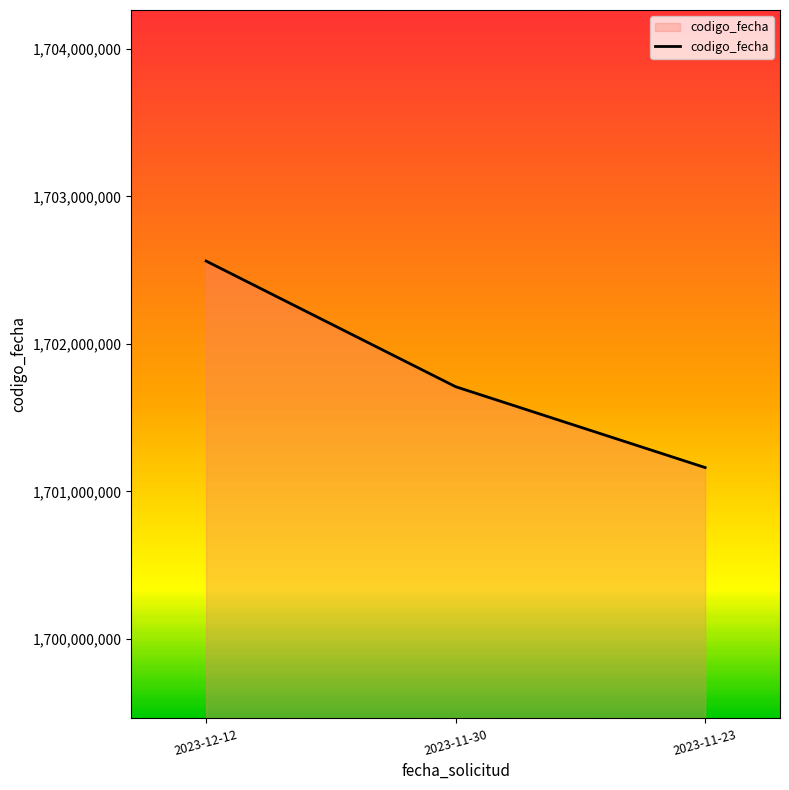

What is the change in value from 2023-12-12 to 2023-11-23?

-1400378